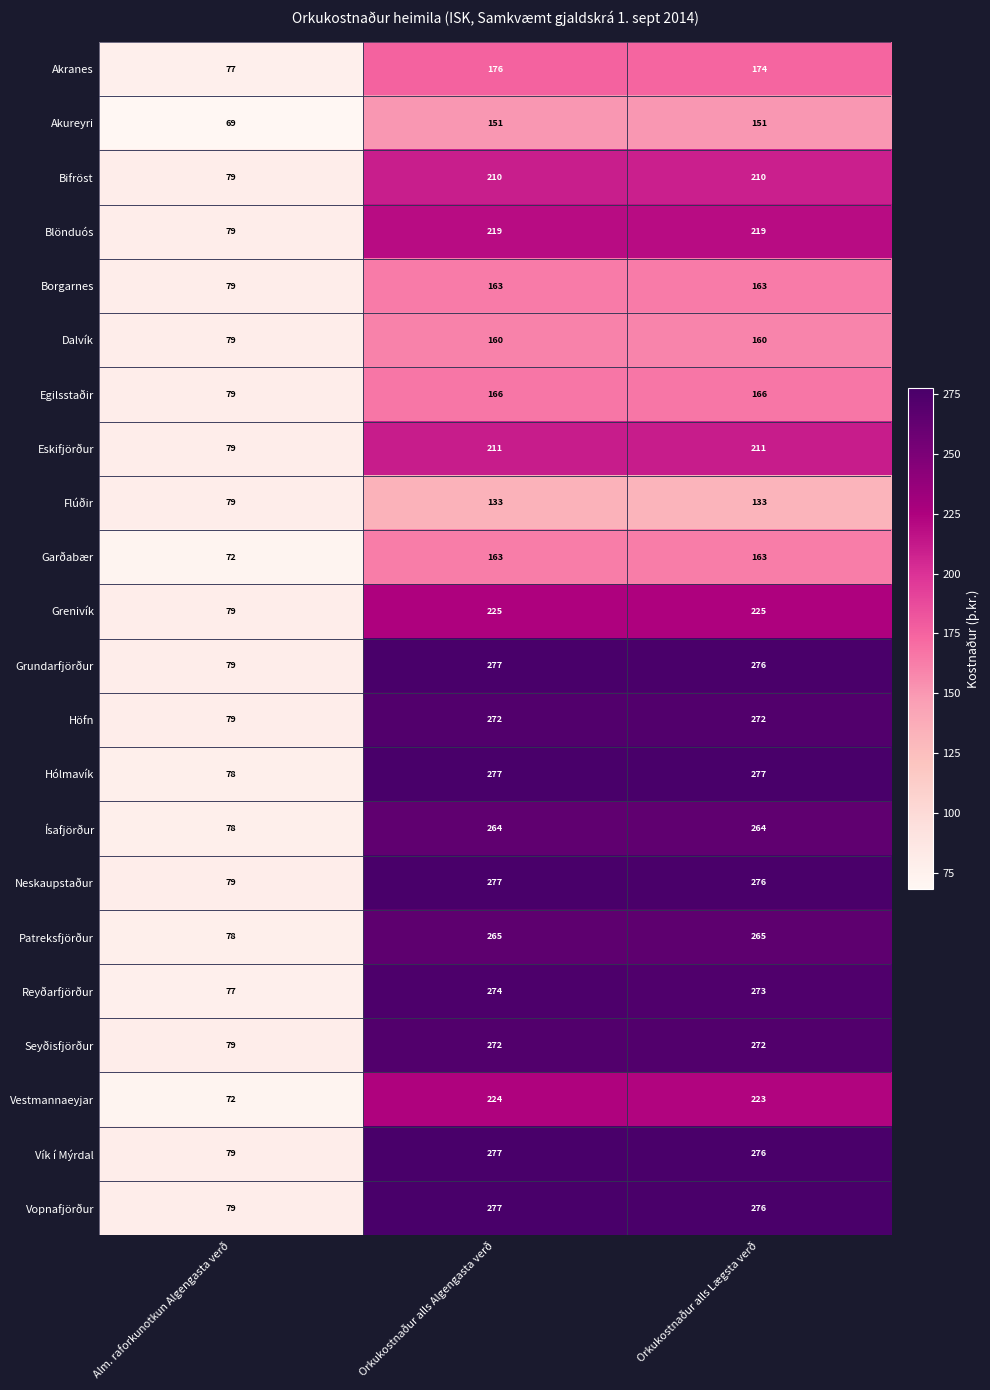

What is the smallest value displayed?

69